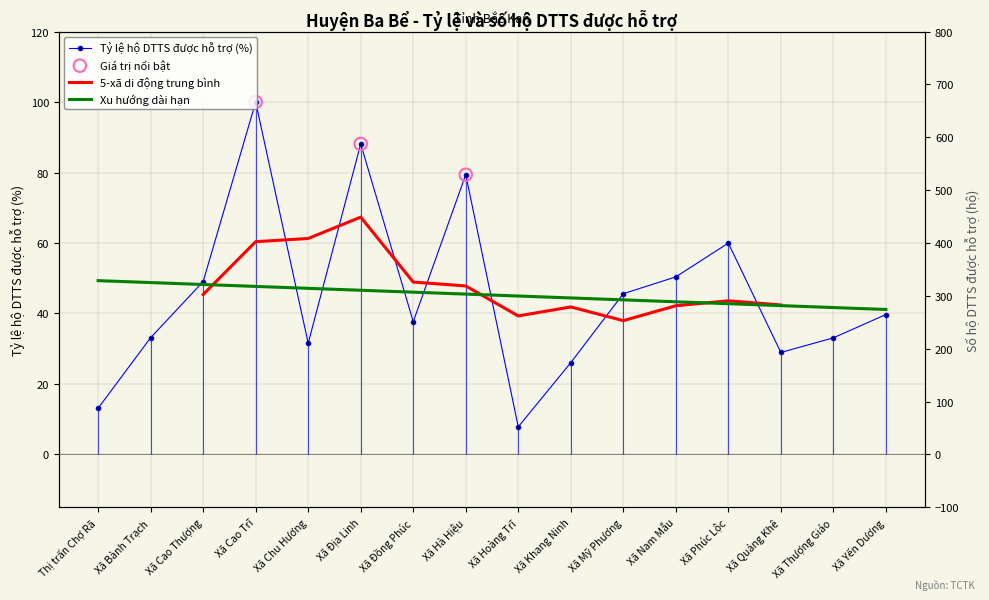

Approximately how many times larger is the value at Xã Chu Hương compared to Xã Bành Trạch?

1.0